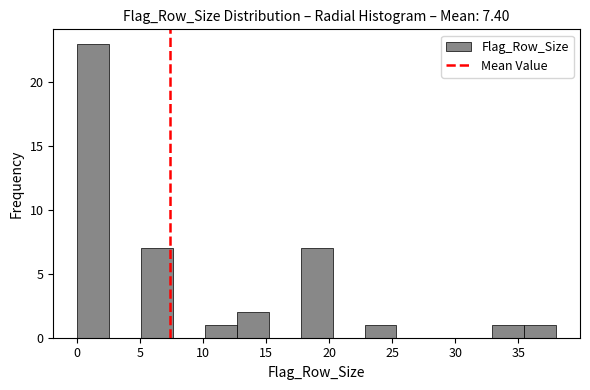

Reading left to right, transcribe this chart: for each bar, give the range it covers on the x-axis and its height. Neither the bar edges nor the heights are printed on the chart, so give them approximately, as read against the axes.

0.0 to 2.5: 23
2.5 to 5.0: 0
5.0 to 7.5: 7
7.5 to 10.0: 0
10.0 to 12.5: 1
12.5 to 15.0: 2
15.0 to 17.5: 0
17.5 to 20.5: 7
20.5 to 23.0: 0
23.0 to 25.5: 1
25.5 to 28.0: 0
28.0 to 30.5: 0
30.5 to 33.0: 0
33.0 to 35.5: 1
35.5 to 38.0: 1